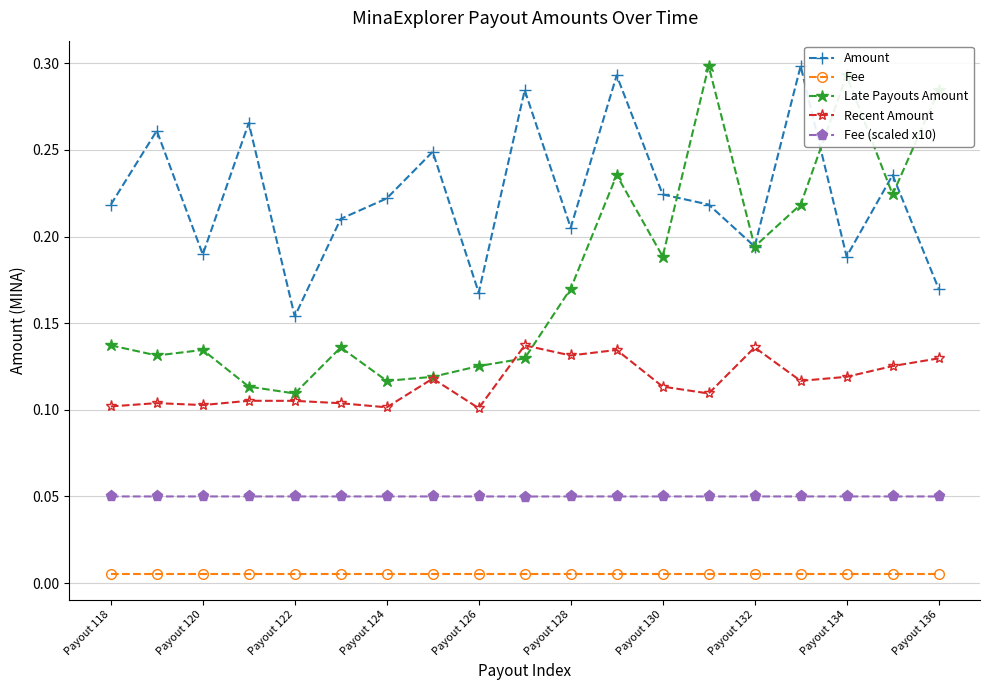

Rank the series by their average value, from lowest to highest.

Fee, Fee (scaled x10), Recent Amount, Late Payouts Amount, Amount